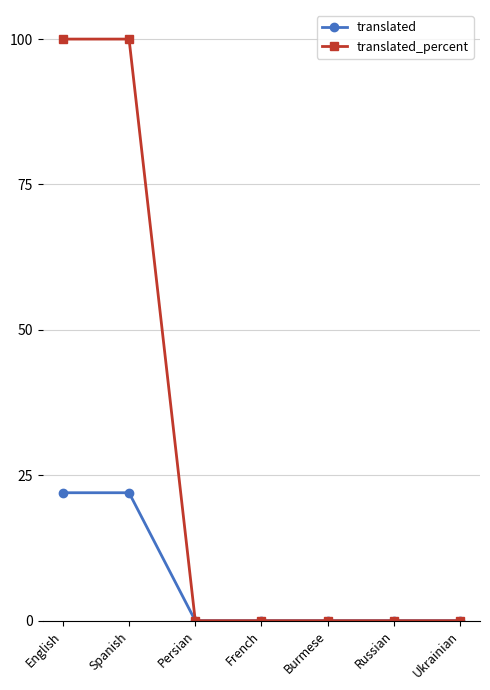

The translated_percent series shows 100 at English. True or false?

True